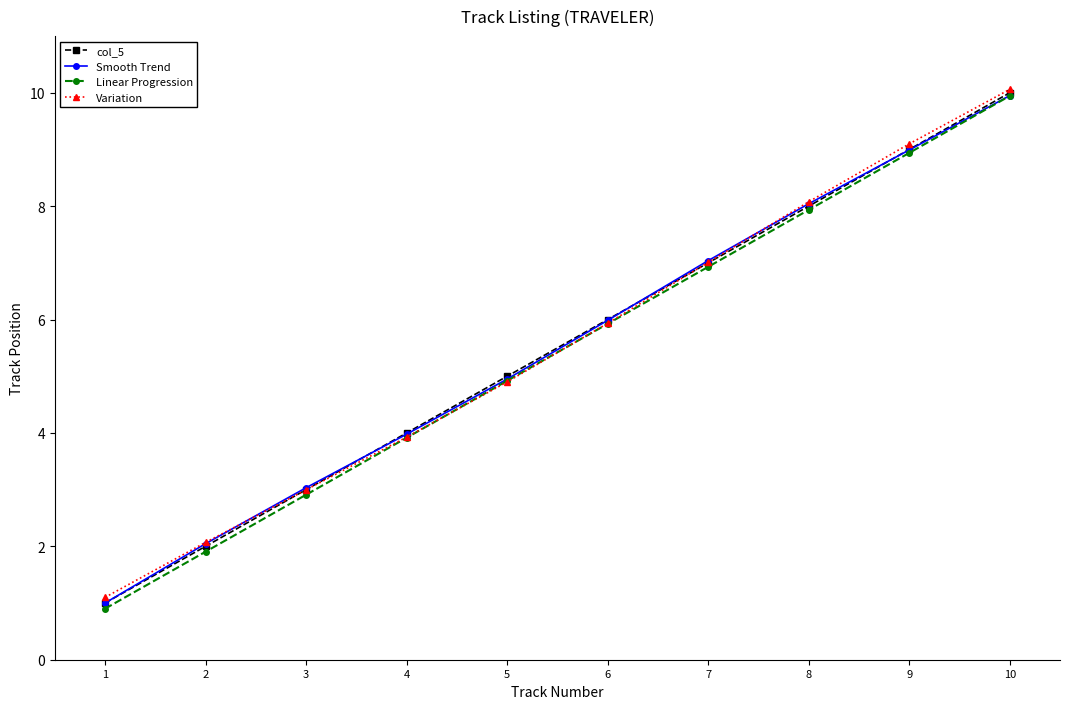

What is the sum of all Variation values?

55.2